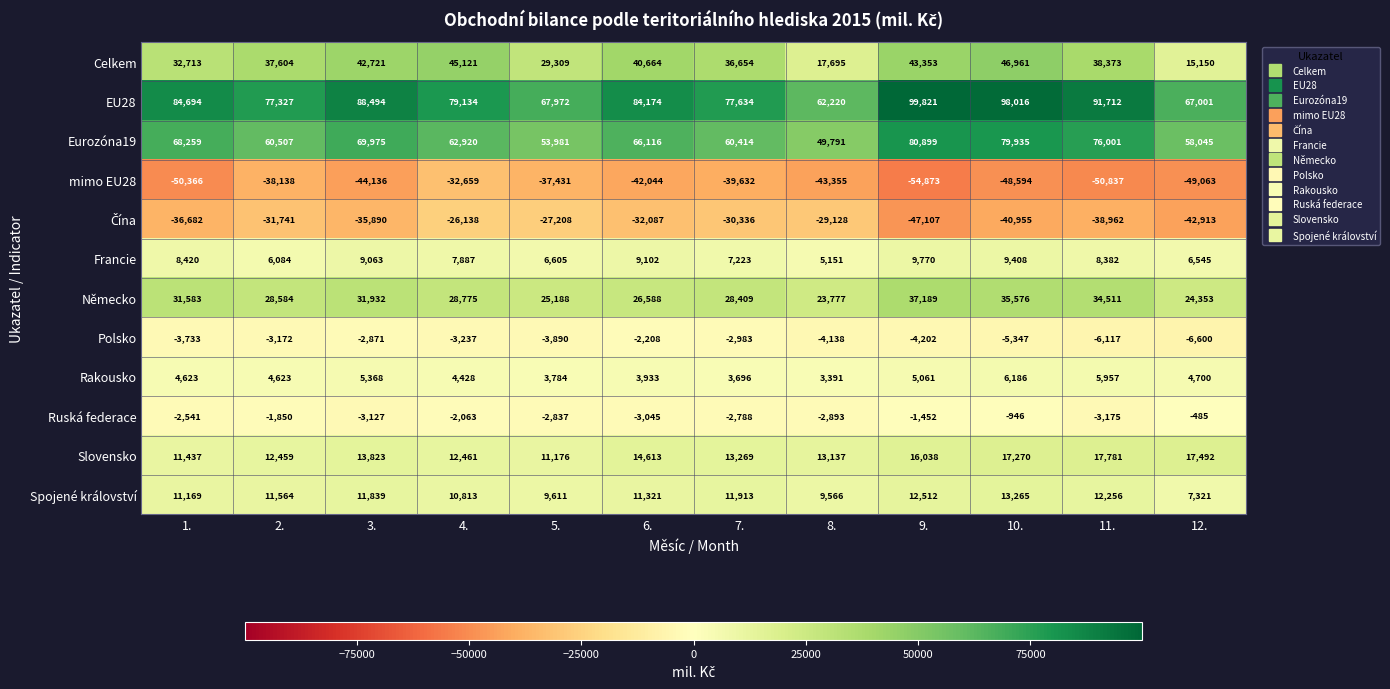

Which label corresponds to the largest value in the chart?

9.